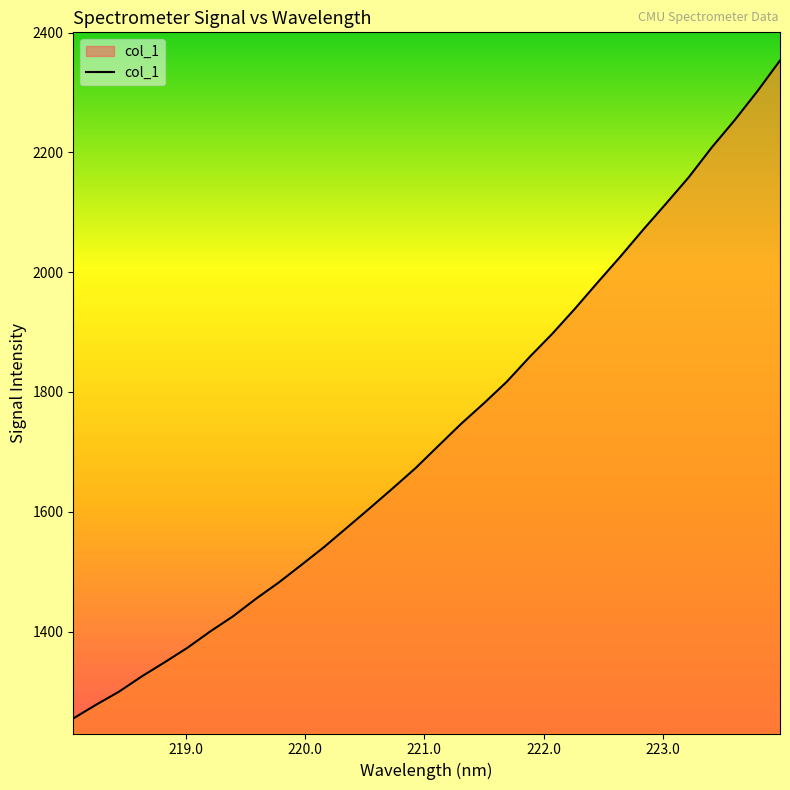

Reading left to right, what are all the values shown in this chart?

1254.9	1277.8	1299.5	1325.1	1348.6	1372.8	1400.1	1425.4	1454.6	1481.7	1511.3	1541.4	1573.7	1606.1	1639.1	1672.8	1709.9	1746.8	1781.1	1816.9	1858.2	1897.1	1939.2	1983.2	2026.5	2071.3	2114.7	2158.9	2208.1	2253.4	2301.8	2353.4